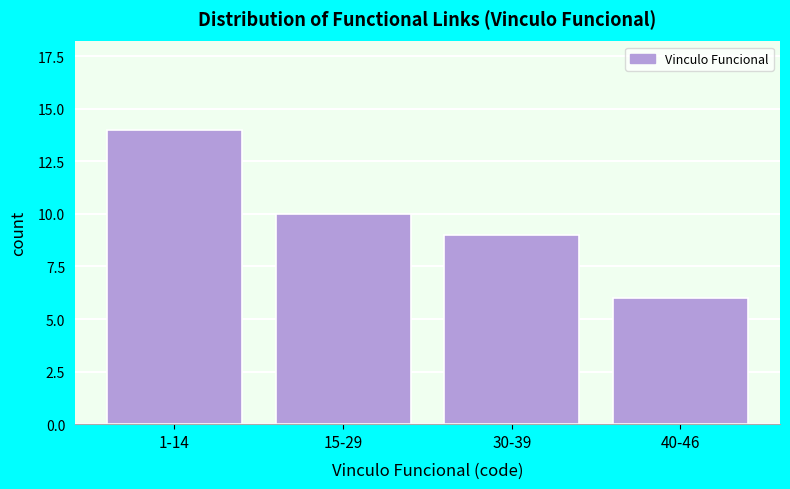

Reading left to right, extract all data points from this chart.

1-14=14	15-29=10	30-39=9	40-46=6